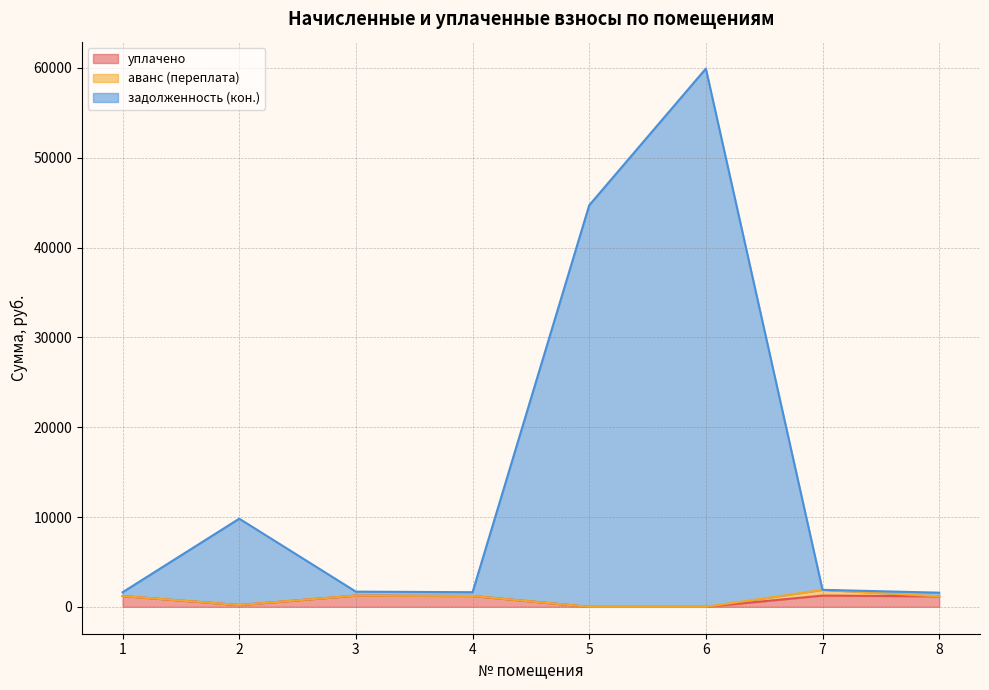

At which category is the sum across all series the highest?

6